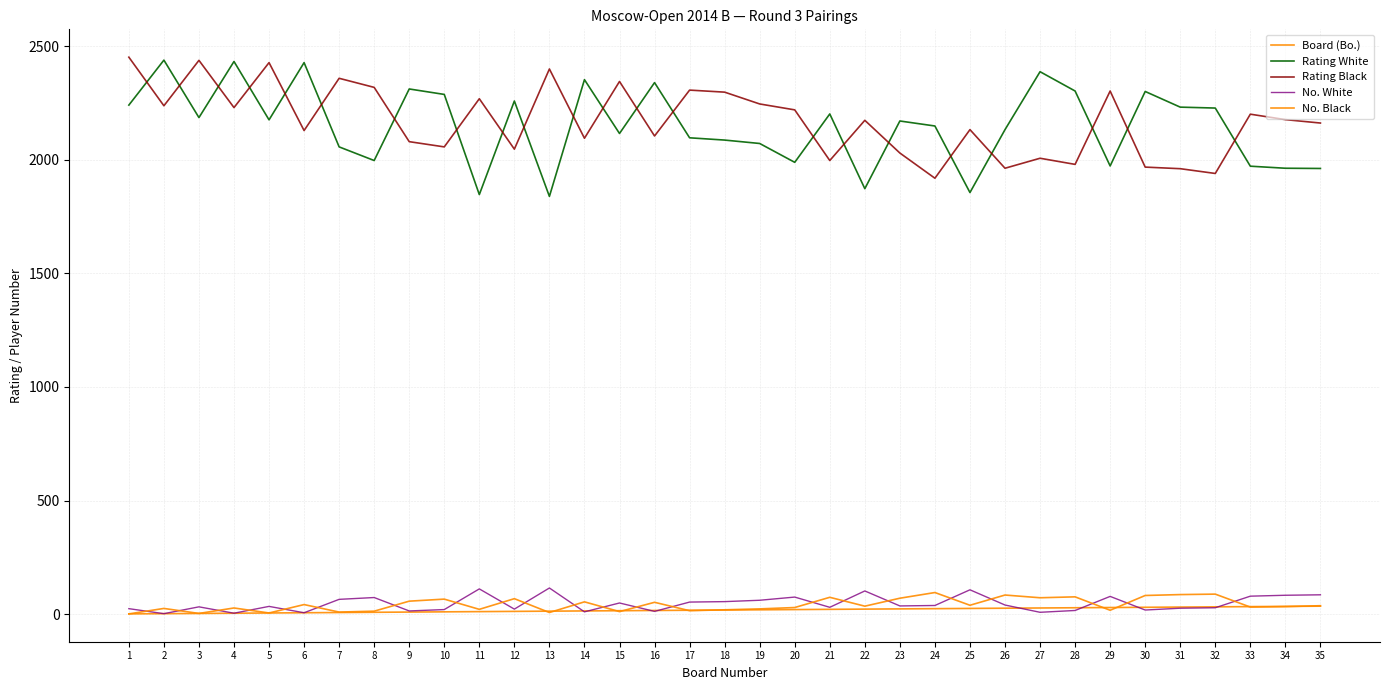

How many lines are shown in the chart?

5